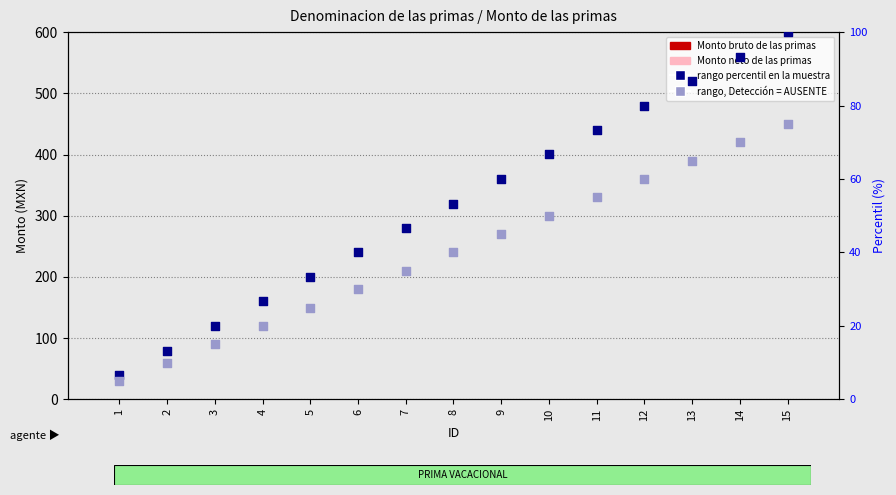

What are all the series names shown in the legend?

Monto bruto de las primas, Monto neto de las primas, rango percentil en la muestra, rango, Detección = AUSENTE